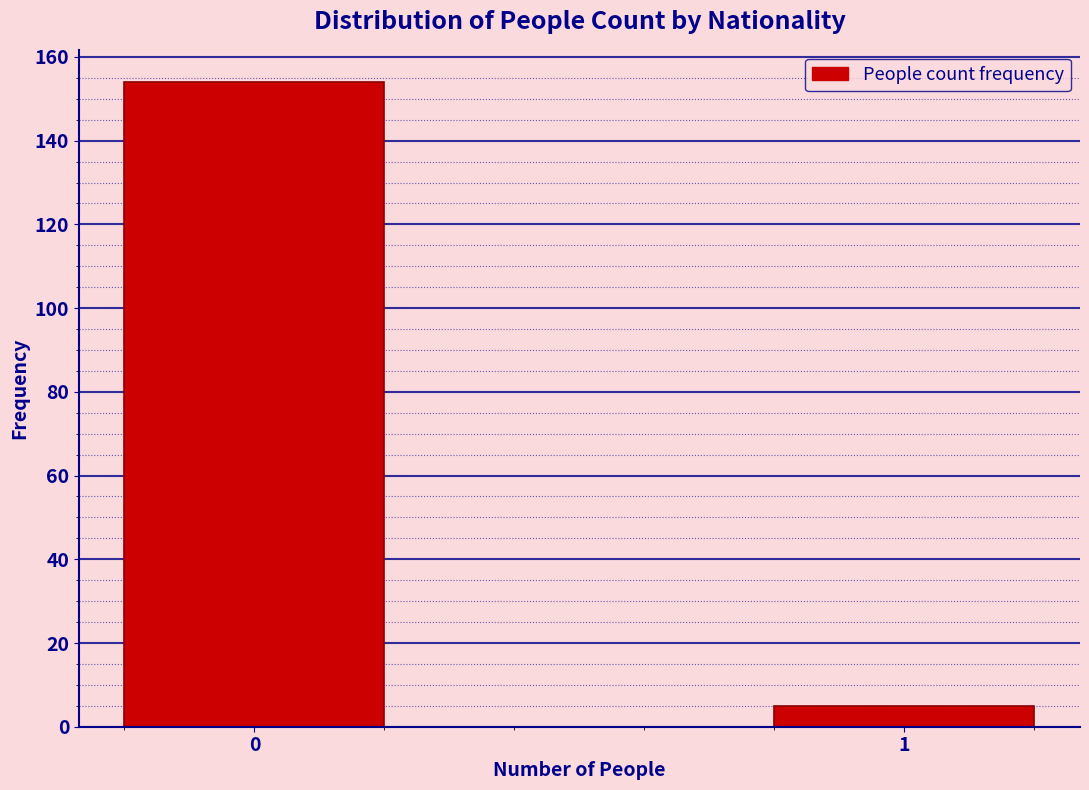

Reading right to left, list all the values displayed in this chart.

5	154